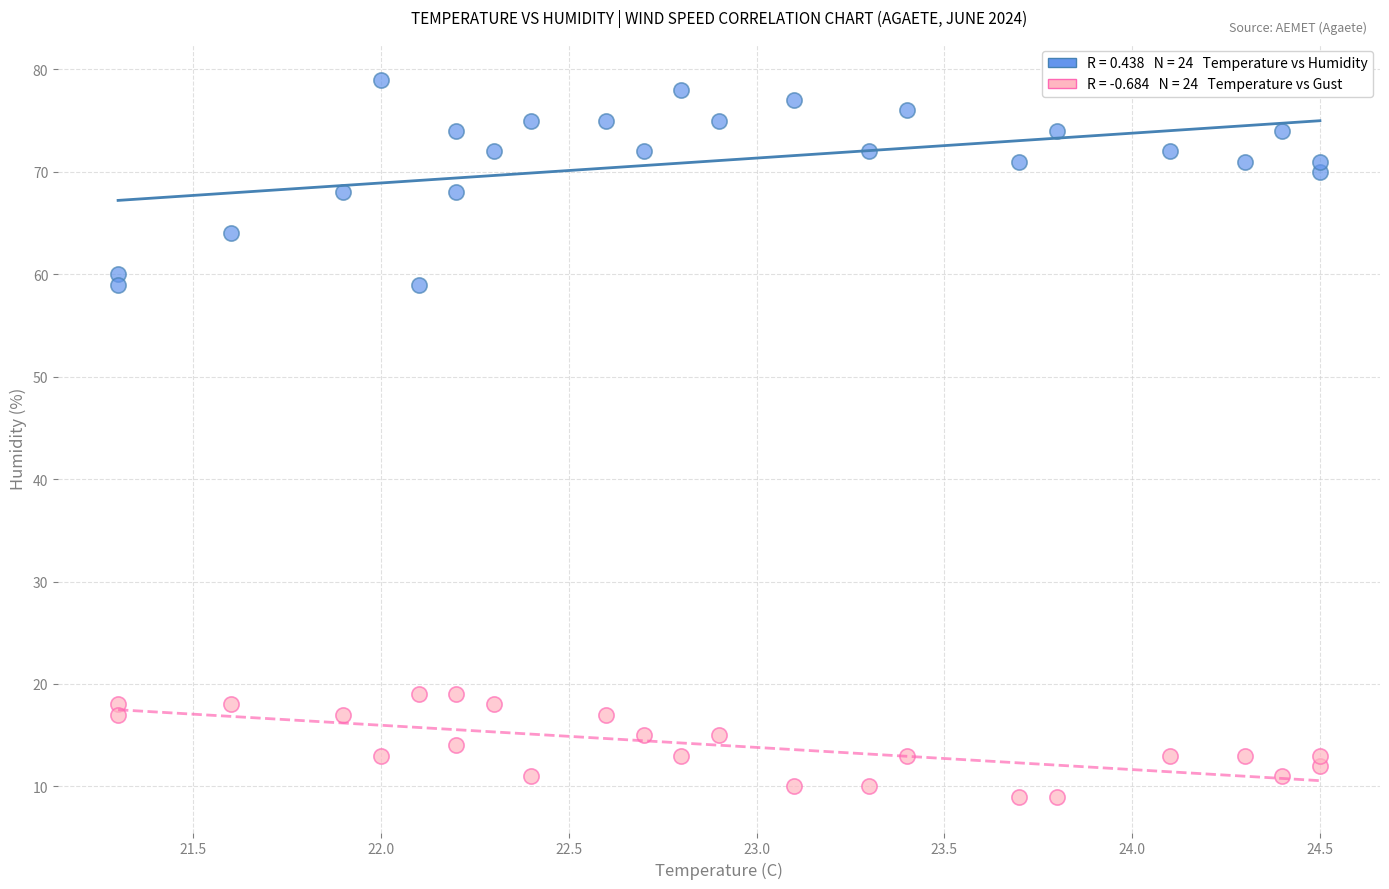

Across all data points, what is the range of Y values (max minus min)?

70